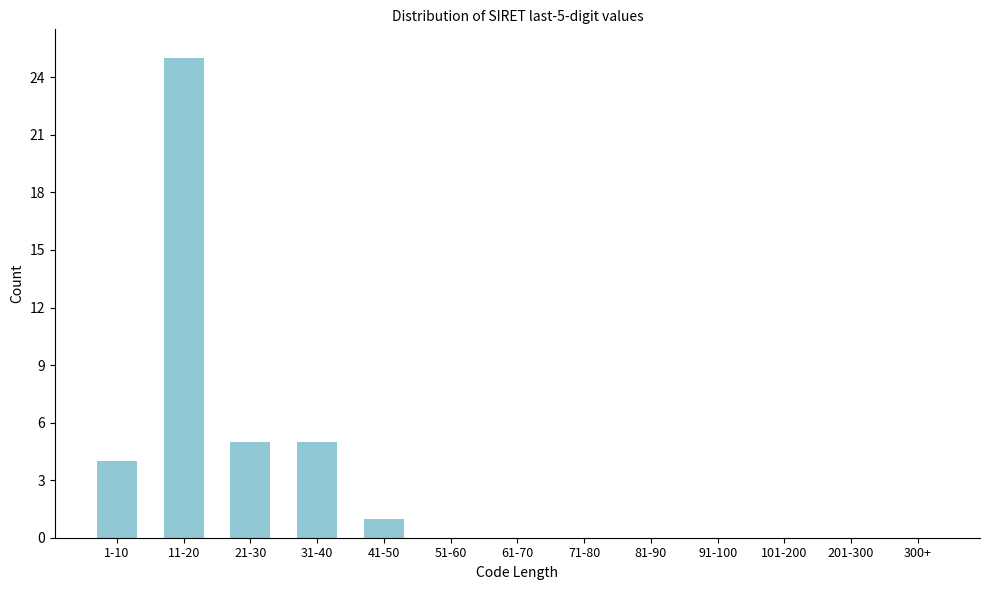

Reading right to left, transcribe all the data shown in this chart.

300+=0	201-300=0	101-200=0	91-100=0	81-90=0	71-80=0	61-70=0	51-60=0	41-50=1	31-40=5	21-30=5	11-20=25	1-10=4